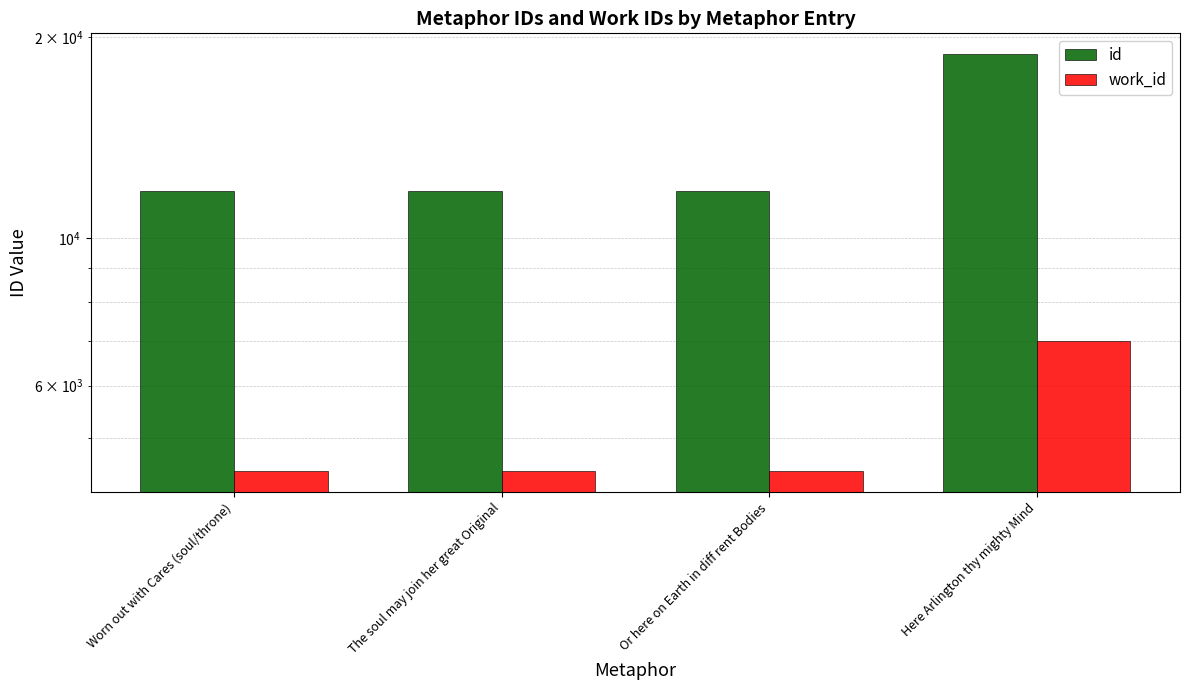

Rank the series at Here Arlington thy mighty Mind from highest to lowest value.

id, work_id